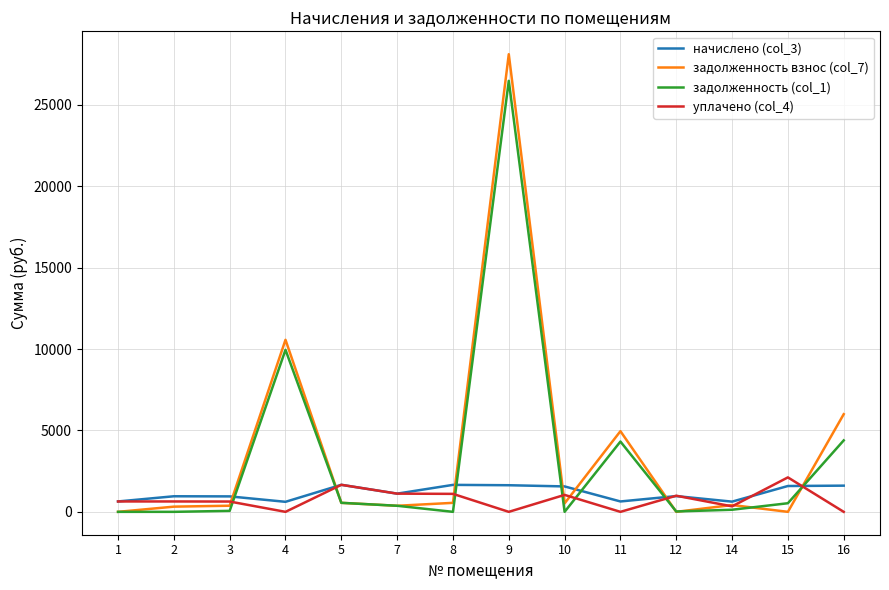

What is the difference between the highest and lowest values at 3?

889.8